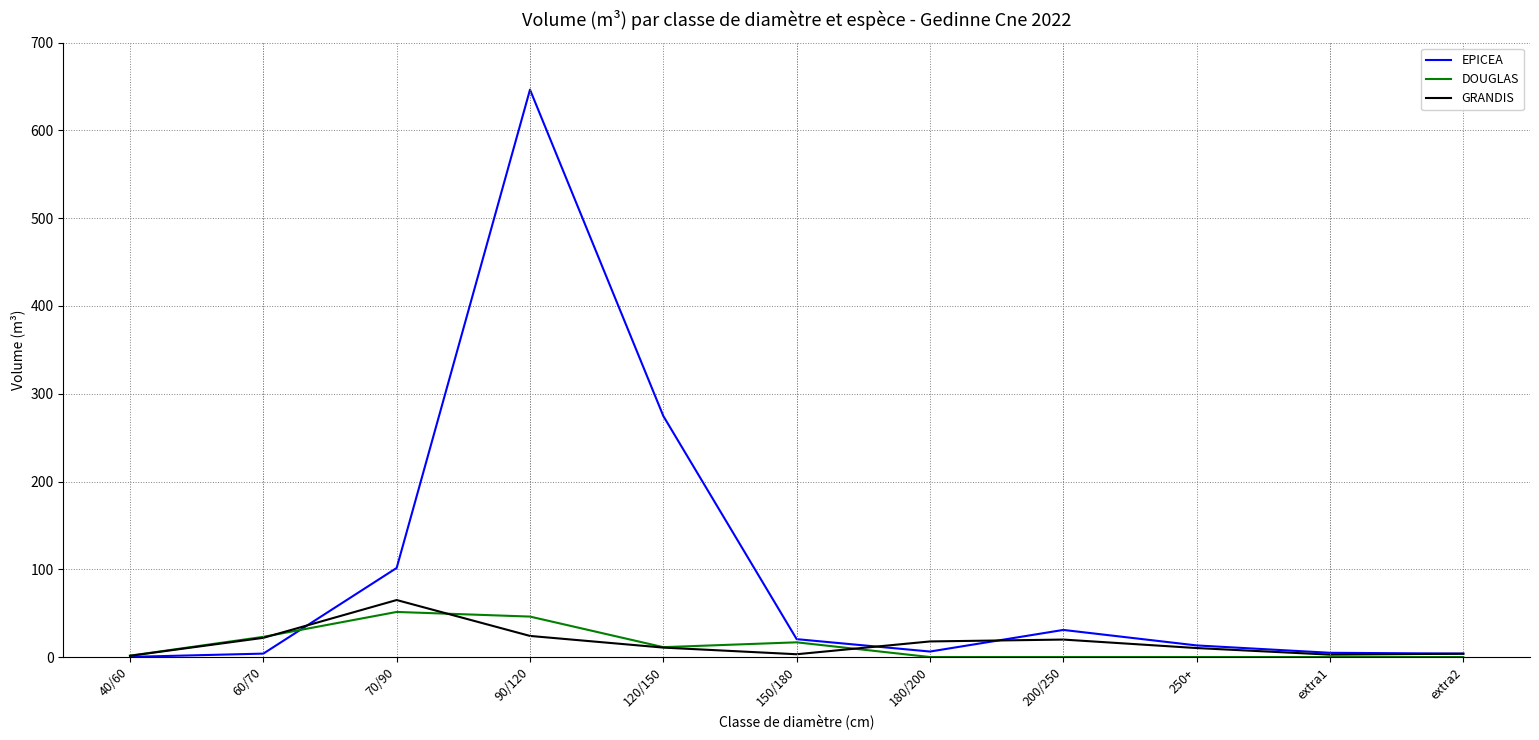

Where does the EPICEA series first go above 13?

70/90